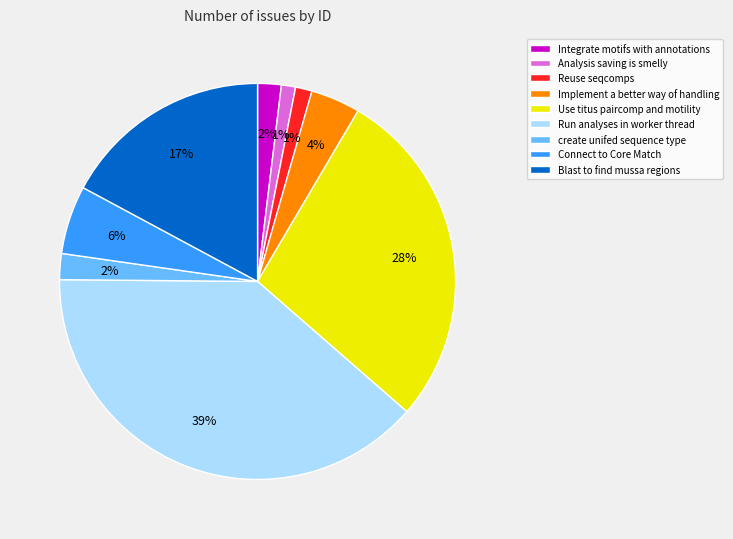

What percentage is the Integrate motifs with annotations slice, to the nearest percent?

2%